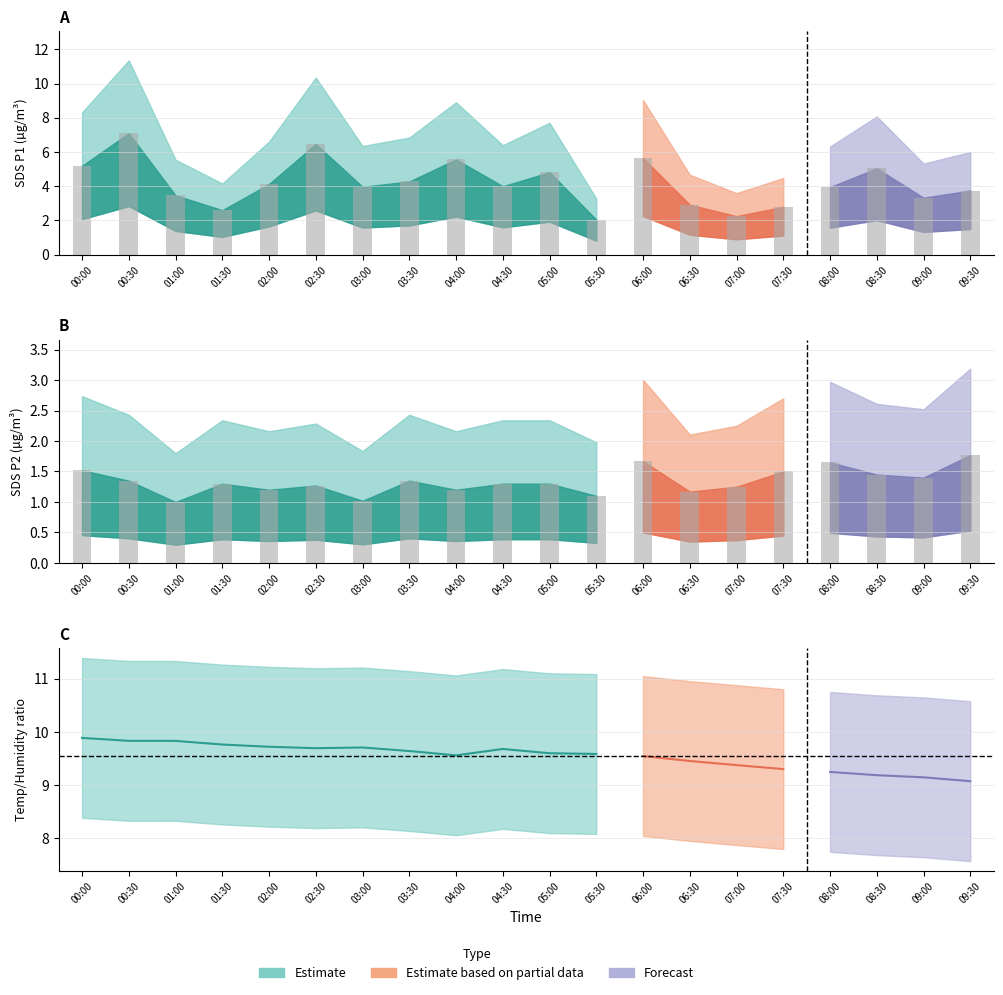

How many data points does each series have?

20